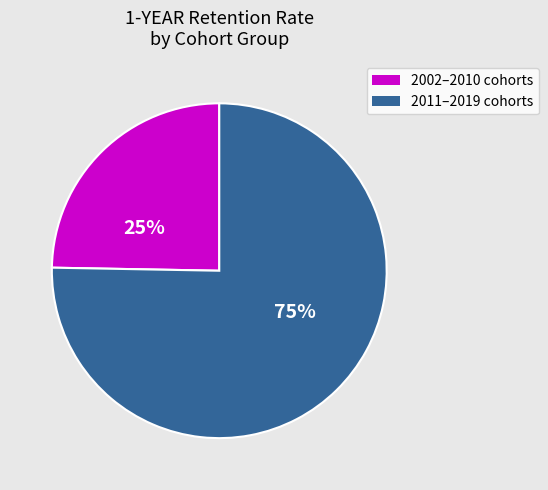

Is it true that 2011–2019 cohorts is 75% of the pie?

True